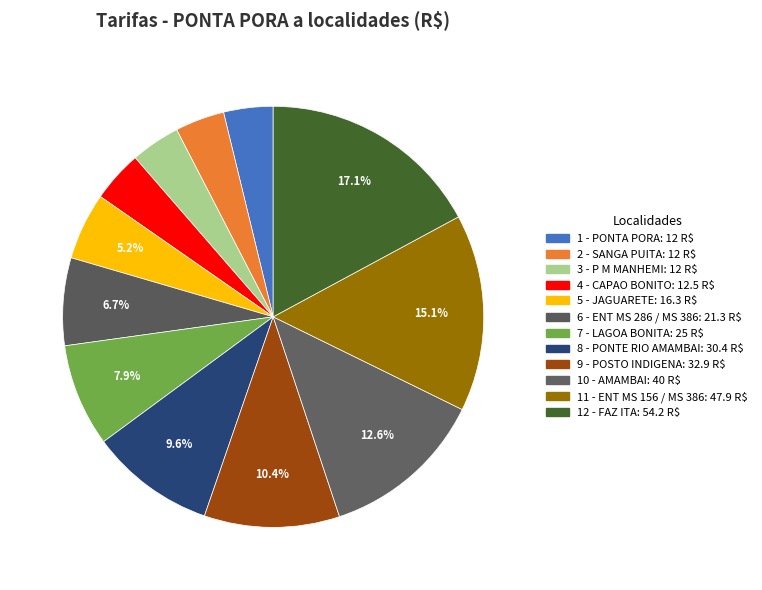

Count the number of slices in the pie.

12